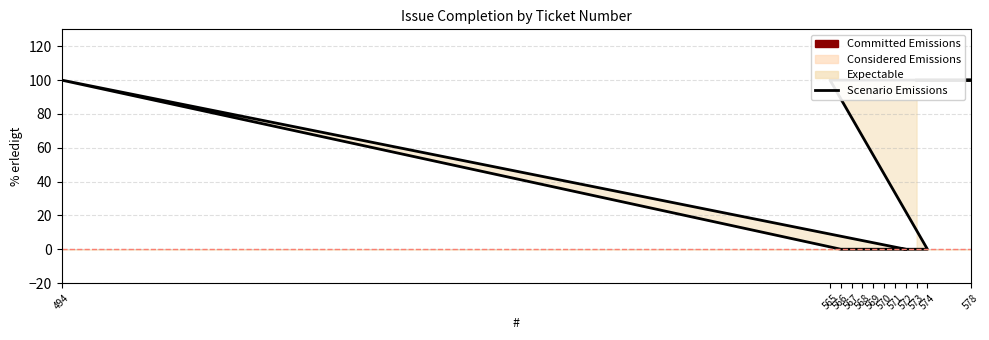

How many positive values are there?

5